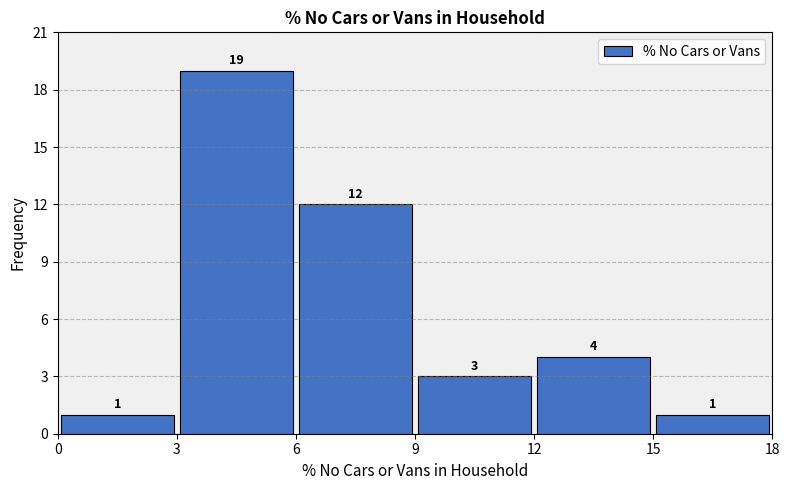

How tall is the bar that spans 12 to 15 on the x-axis?

4